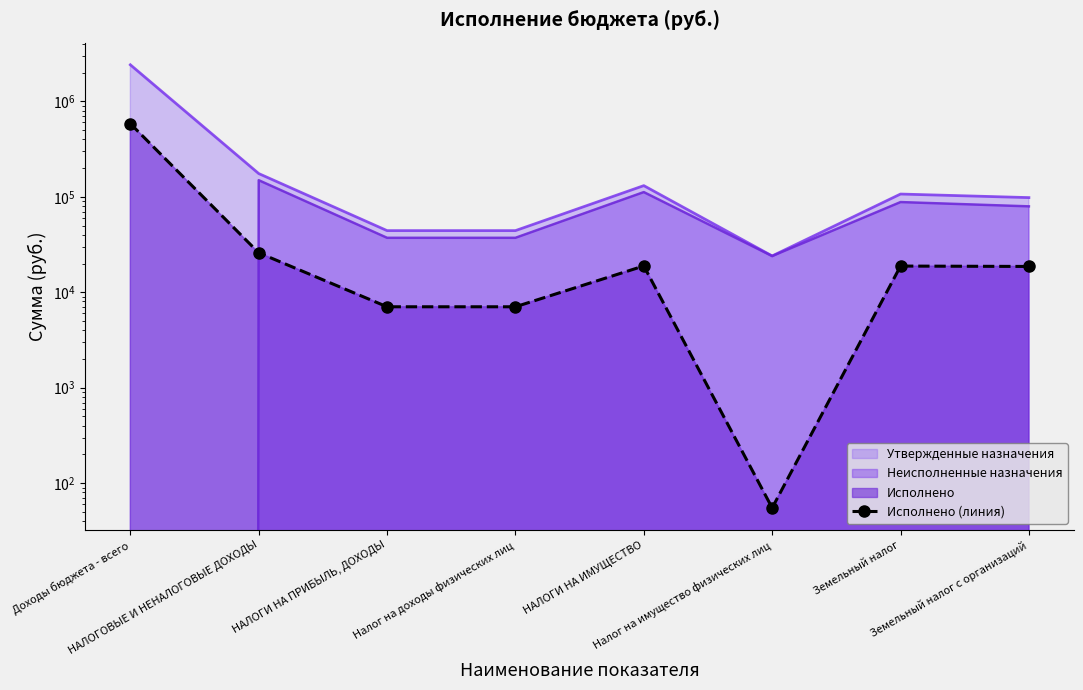

Rank the categories by value from highest to lowest.

Доходы бюджета - всего, НАЛОГОВЫЕ И НЕНАЛОГОВЫЕ ДОХОДЫ, НАЛОГИ НА ИМУЩЕСТВО, Земельный налог, Земельный налог с организаций, НАЛОГИ НА ПРИБЫЛЬ, ДОХОДЫ, Налог на доходы физических лиц, Налог на имущество физических лиц